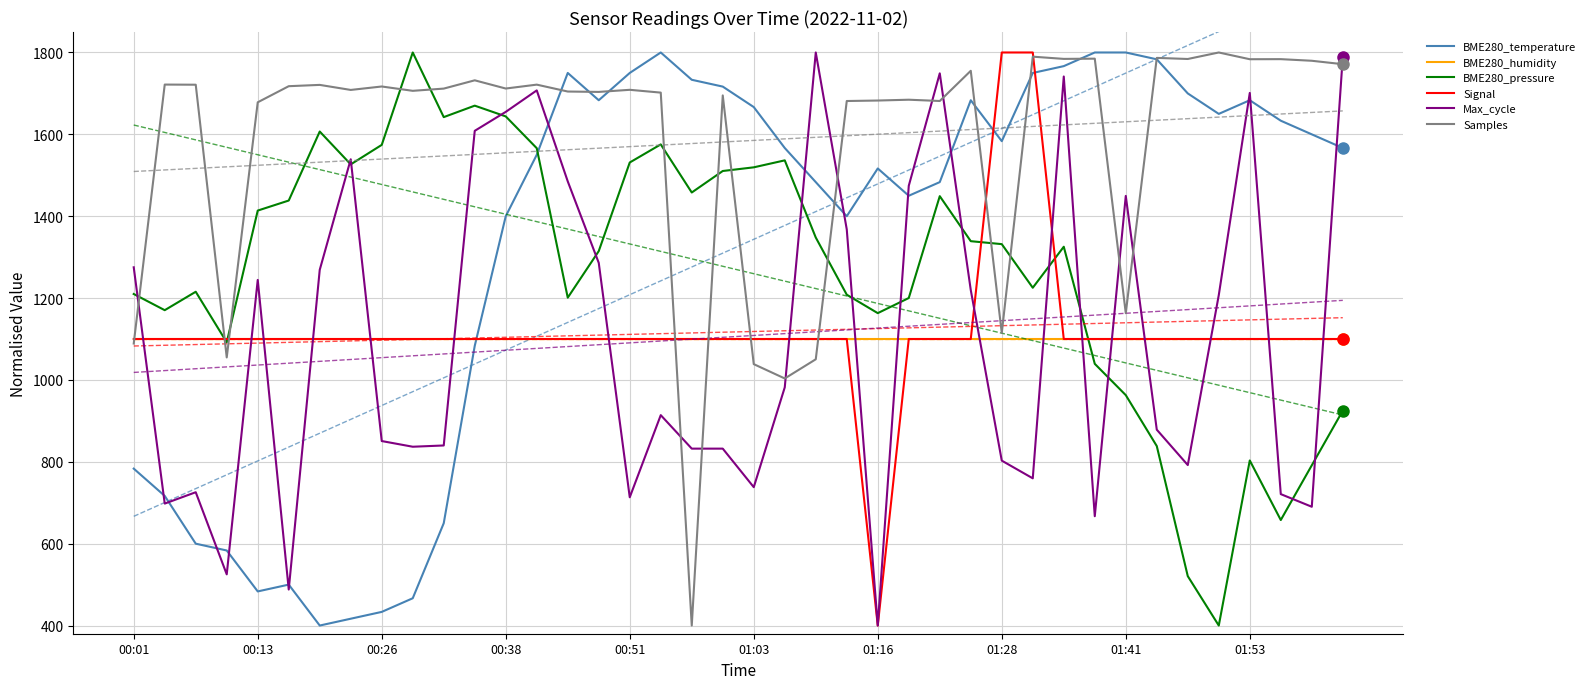

The value of BME280_humidity at 29 is 1100.0. True or false?

True